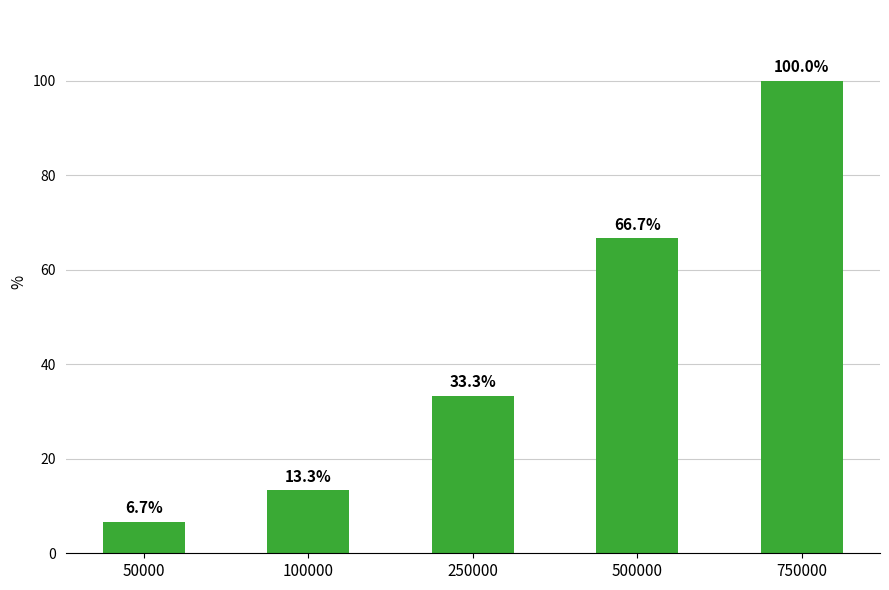

The chart shows a value of 100.0 at 750000. True or false?

True